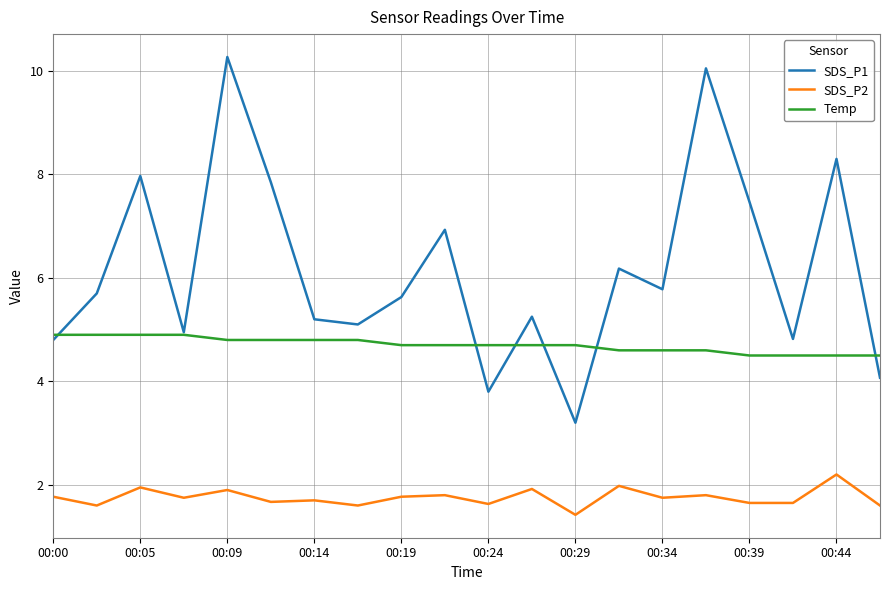

Which series has the largest range (max minus min)?

SDS_P1